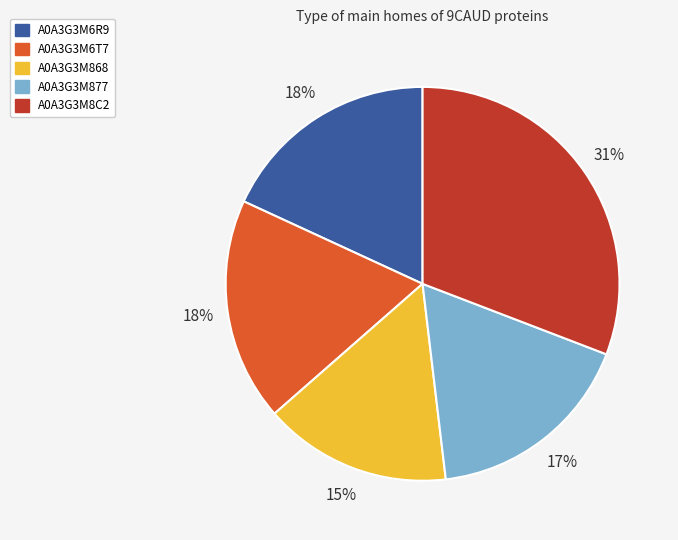

Between A0A3G3M6T7 and A0A3G3M868, which is larger?

A0A3G3M6T7